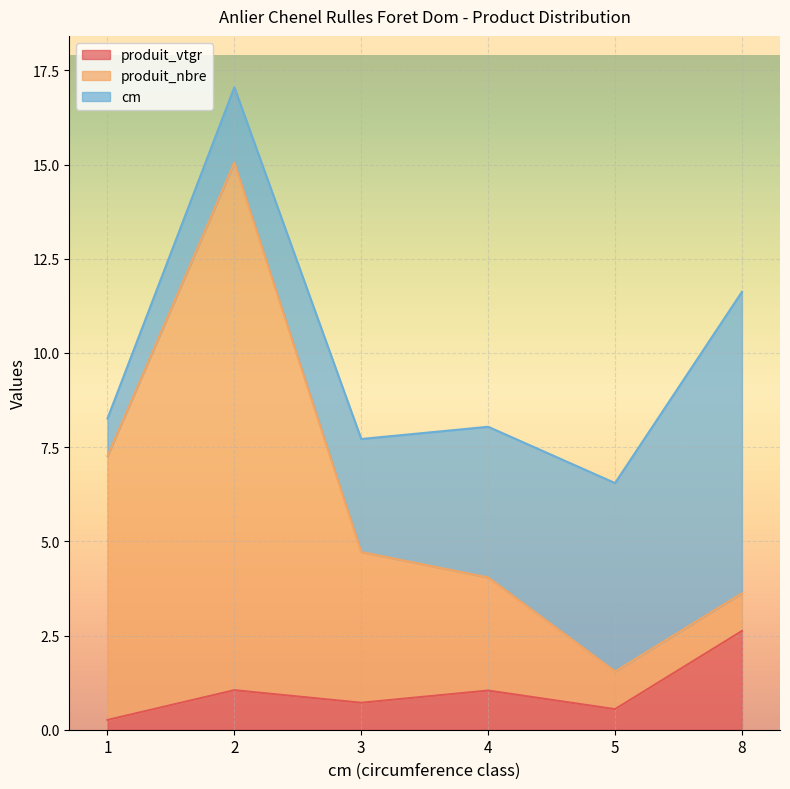

Does the chart display data point markers on the line(s)?

No